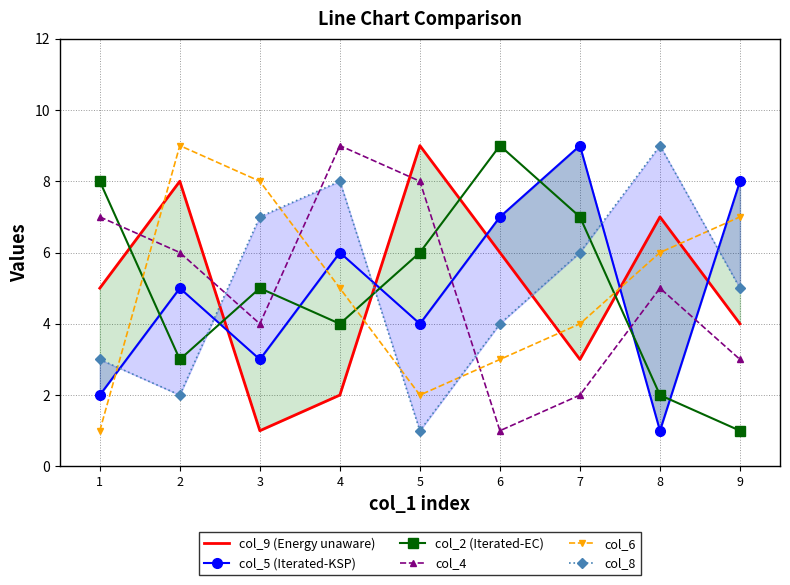

Rank the series by their maximum value, from highest to lowest.

col_9 (Energy unaware), col_5 (Iterated-KSP), col_2 (Iterated-EC), col_4, col_6, col_8